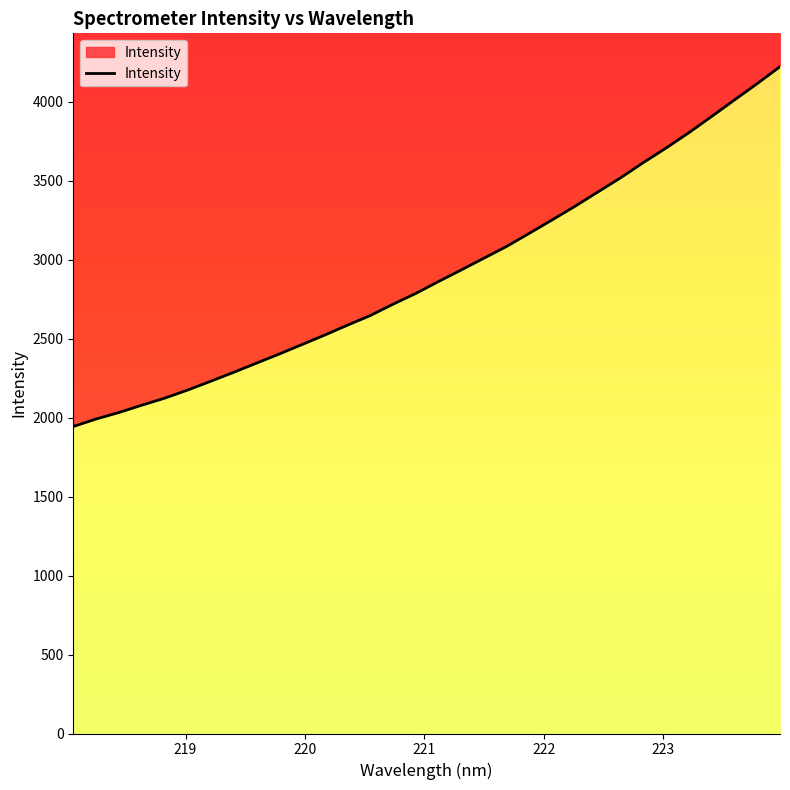

Count the number of categories in the chart.

32